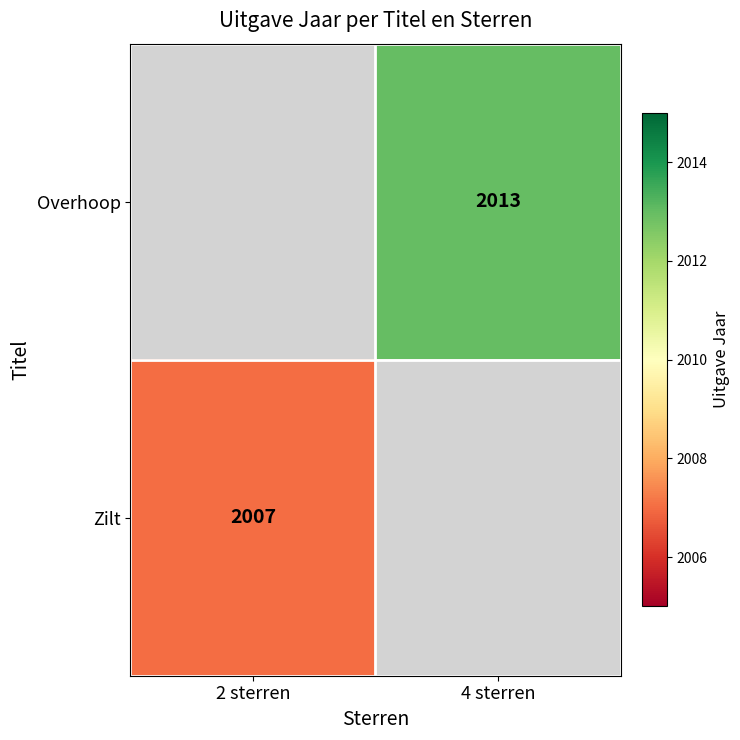

True or false: Zilt has a value of 2007 at 2 sterren.

True